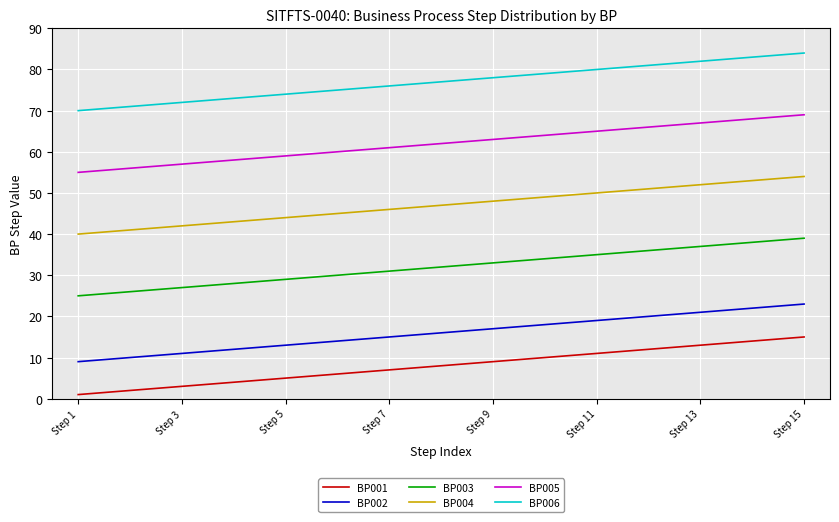

Reading right to left, transcribe all the data shown in this chart.

BP001: 15	14	13	12	11	10	9	8	7	6	5	4	3	2	1
BP002: 23	22	21	20	19	18	17	16	15	14	13	12	11	10	9
BP003: 39	38	37	36	35	34	33	32	31	30	29	28	27	26	25
BP004: 54	53	52	51	50	49	48	47	46	45	44	43	42	41	40
BP005: 69	68	67	66	65	64	63	62	61	60	59	58	57	56	55
BP006: 84	83	82	81	80	79	78	77	76	75	74	73	72	71	70